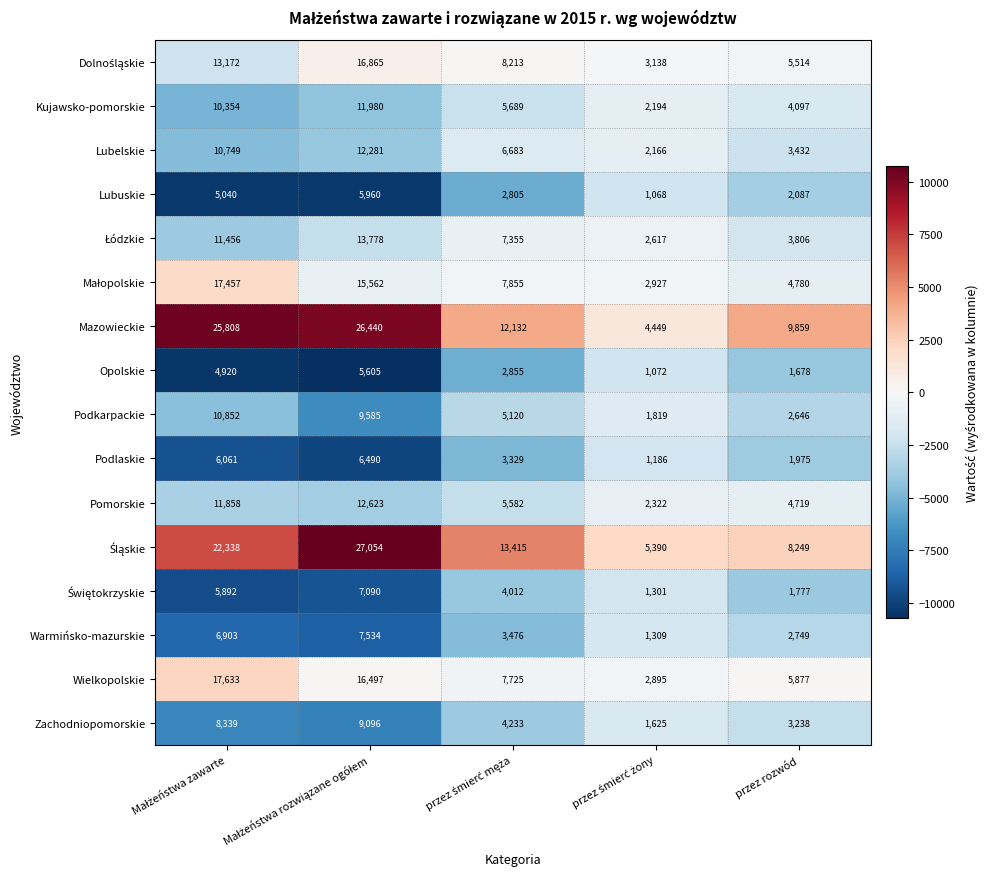

True or false: Mazowieckie has a value of 17077 at przez rozwód.

False